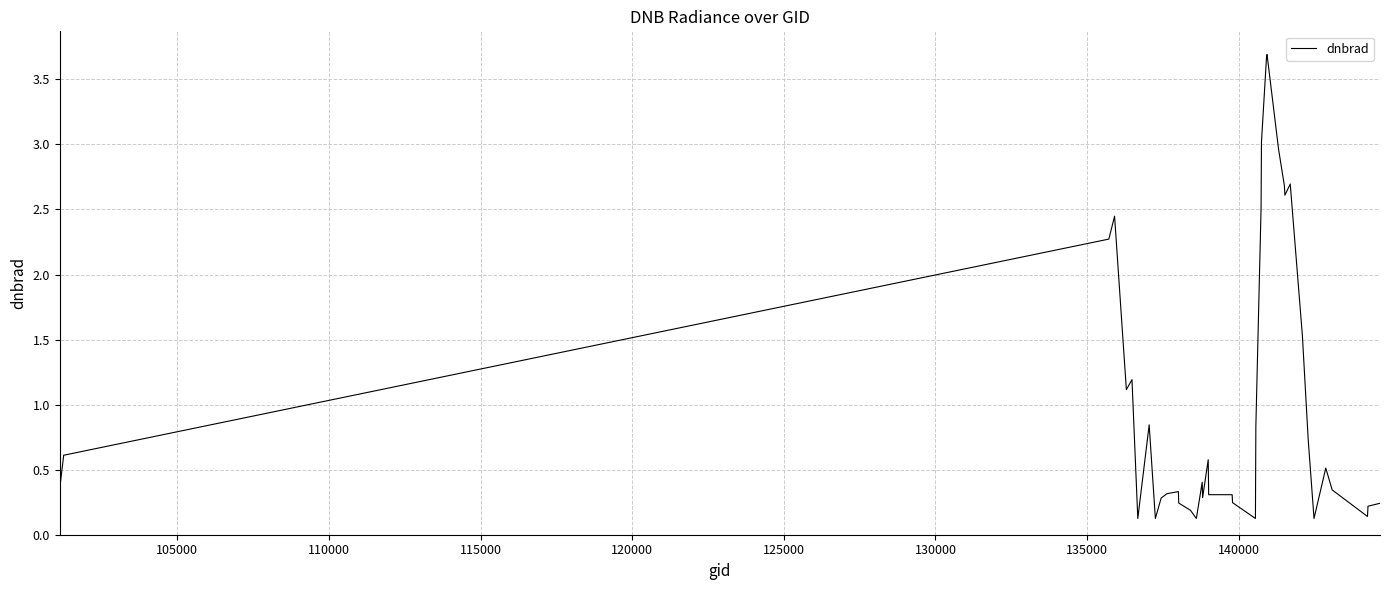

What is the maximum value shown in the chart?

3.7